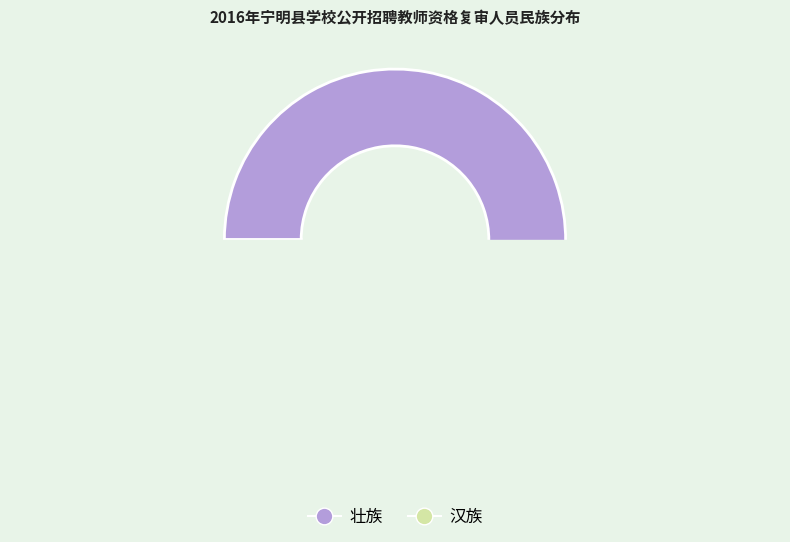

Does 汉族 account for over 50% of the chart?

No